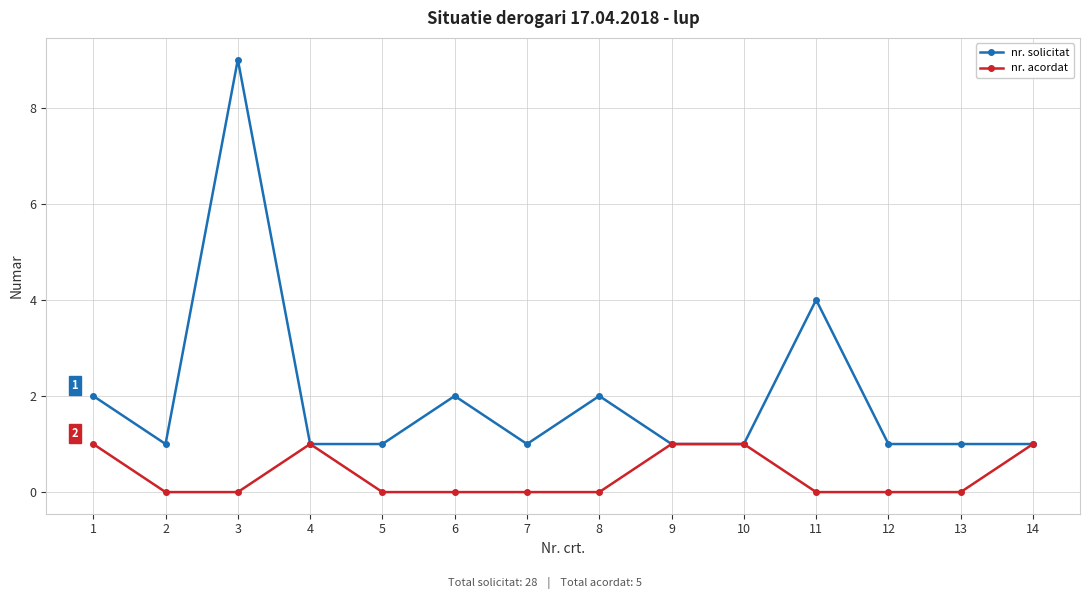

At which category does nr. solicitat reach its first local peak?

3